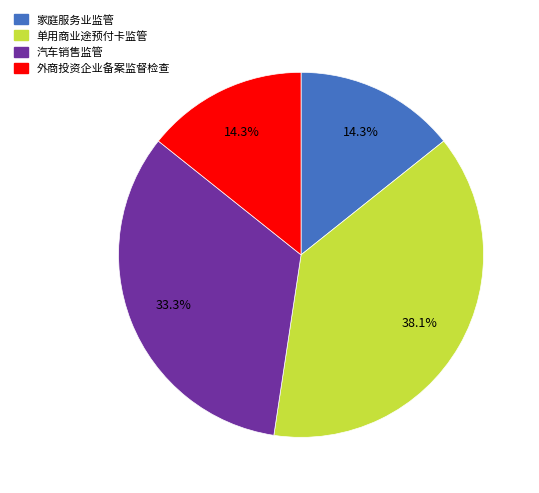

What is the largest slice in the pie chart?

单用商业途预付卡监管